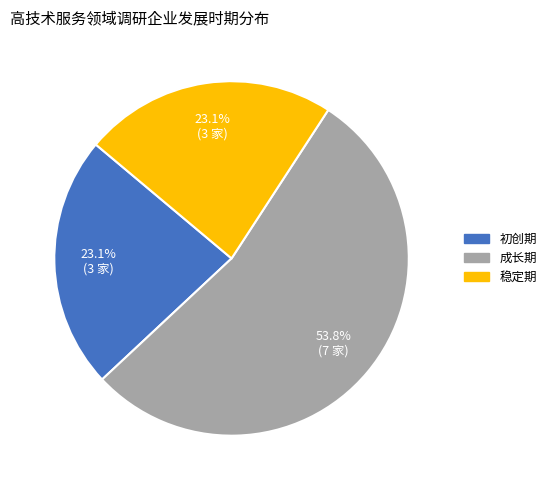

True or false: 成长期 accounts for 66% of the total.

False